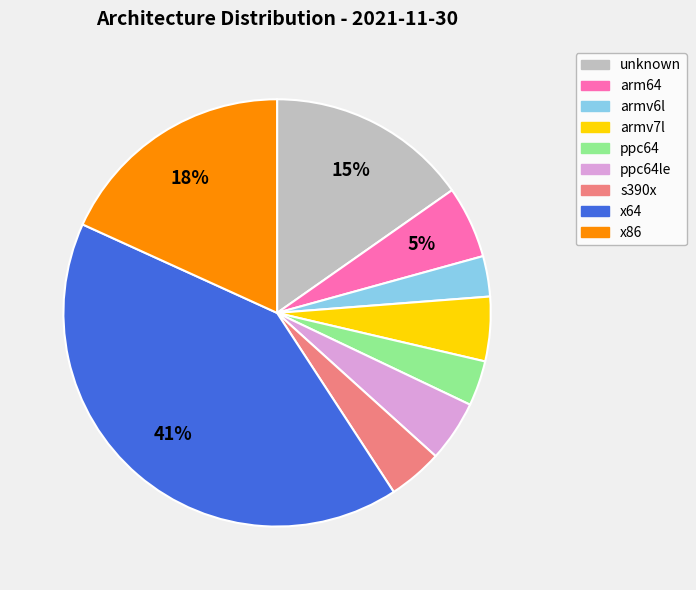

Is there any slice that represents more than half of the pie?

No